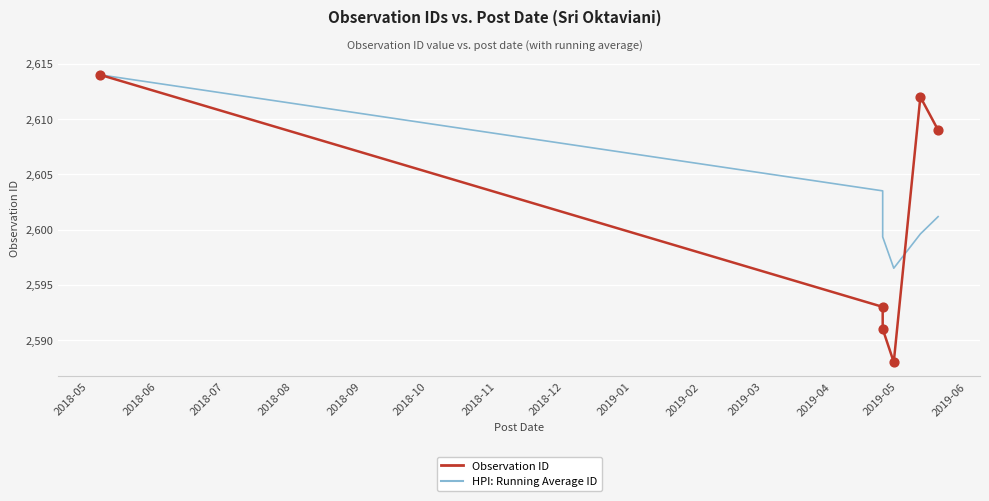

Which series has the largest total across all categories?

HPI: Running Average ID